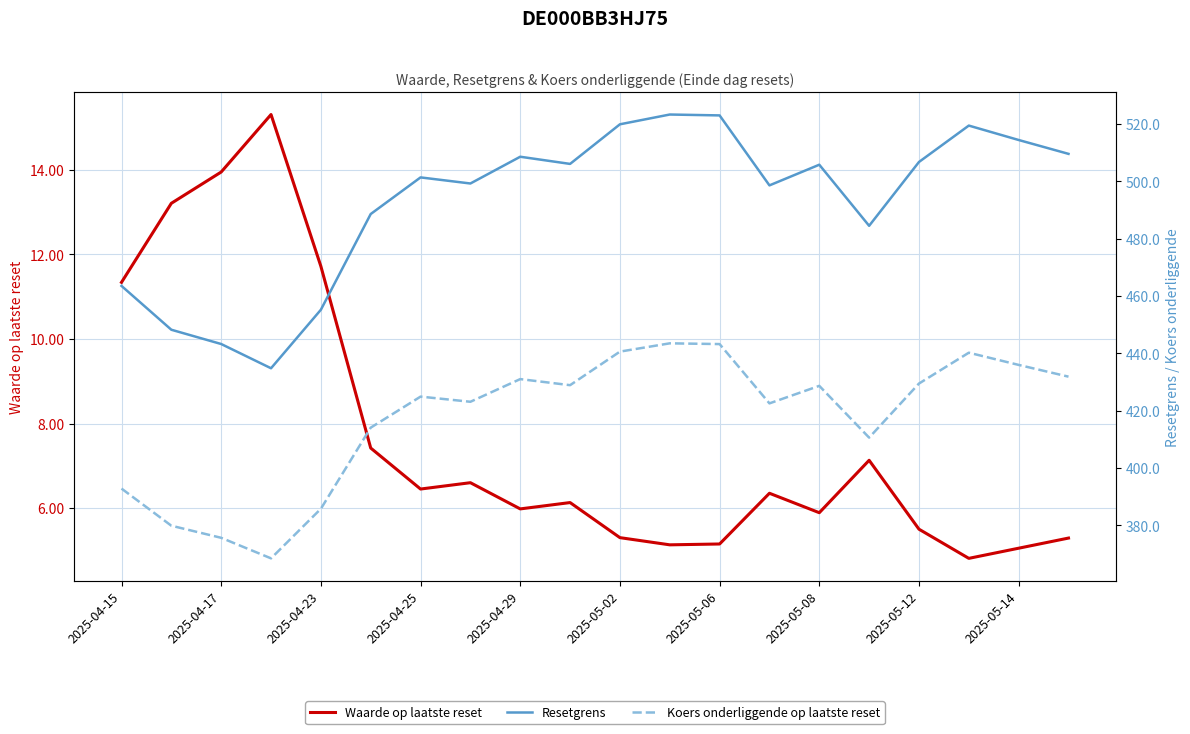

True or false: Waarde op laatste reset and Resetgrens cross at least once.

False